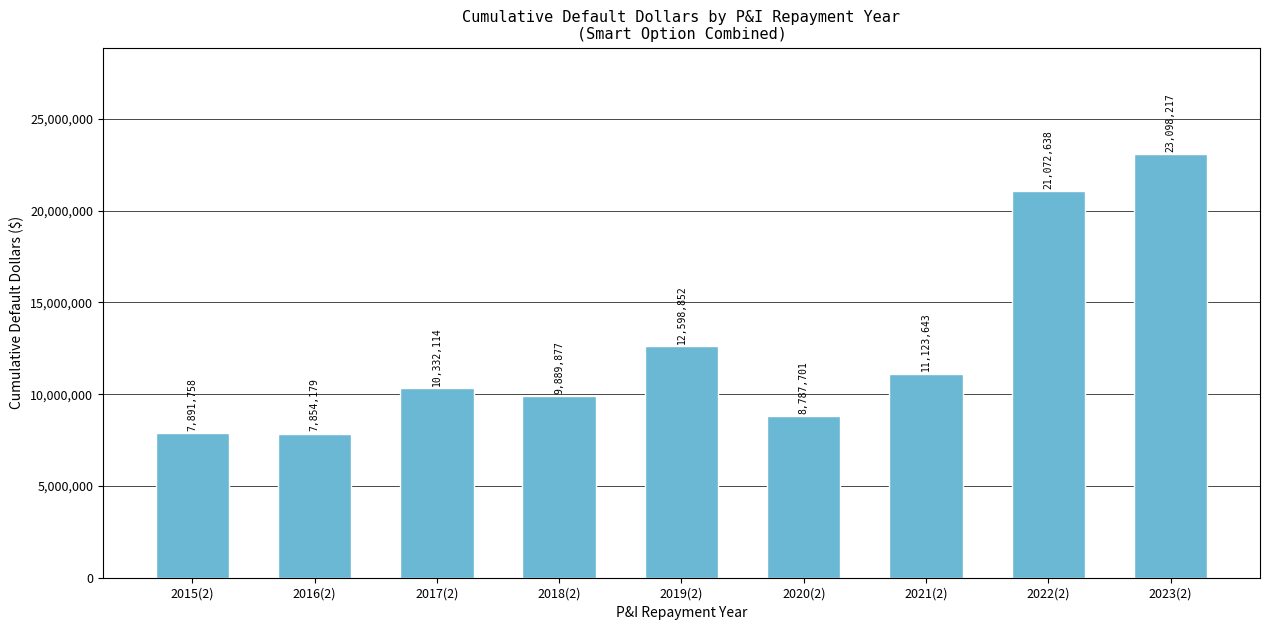

True or false: the data shows 8787701.2 at 2020(2).

True